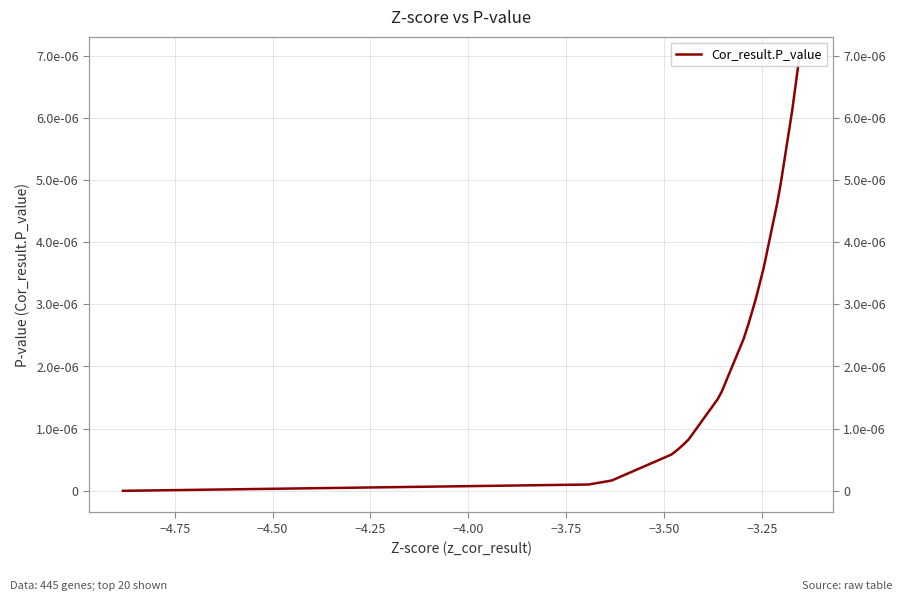

Count the number of data series in this chart.

1